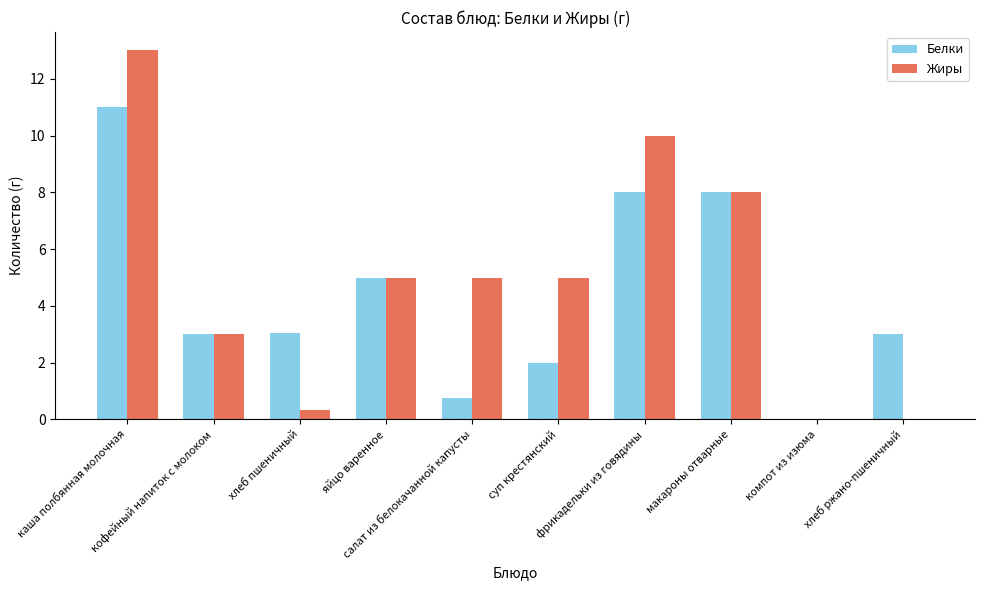

At which label does Жиры first exceed 5?

каша полбянная молочная